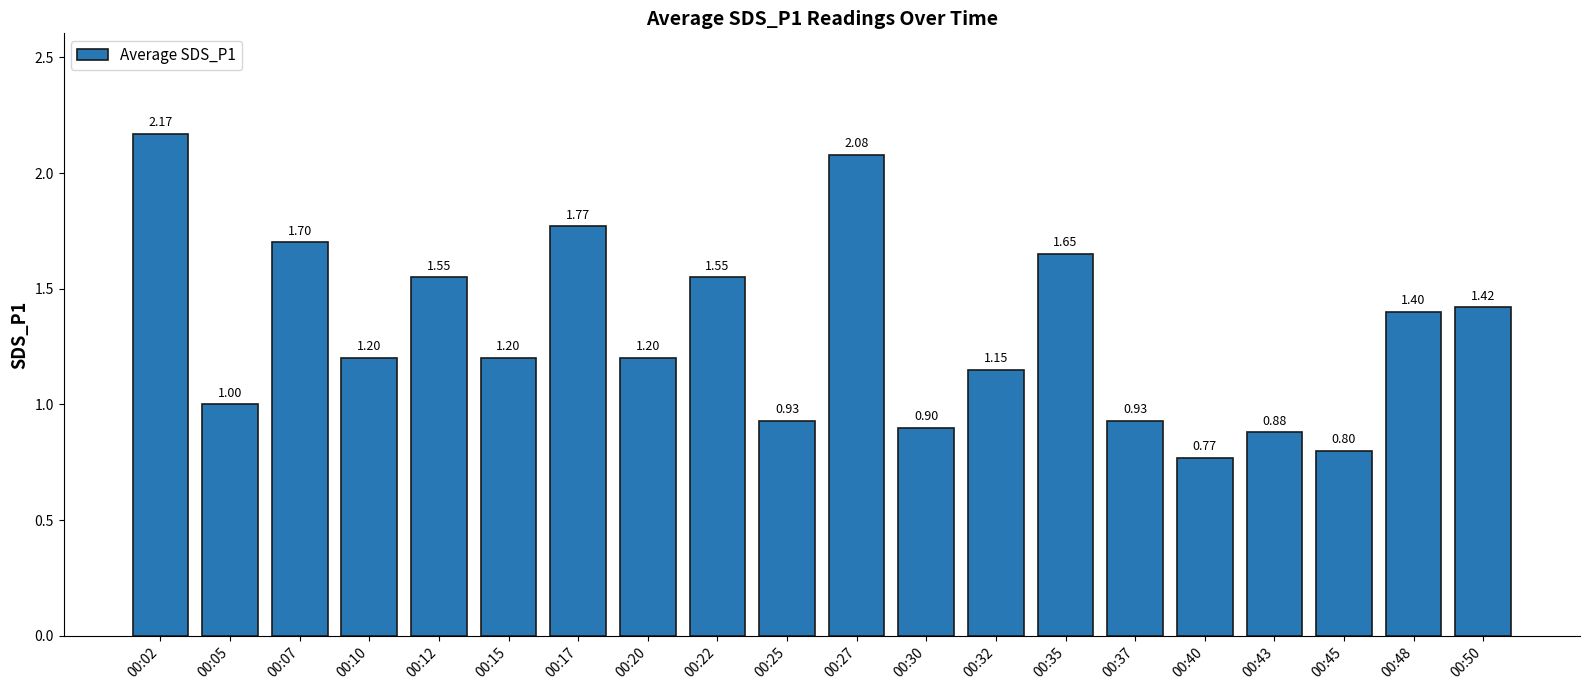

Which category has the highest value across all series?

00:02